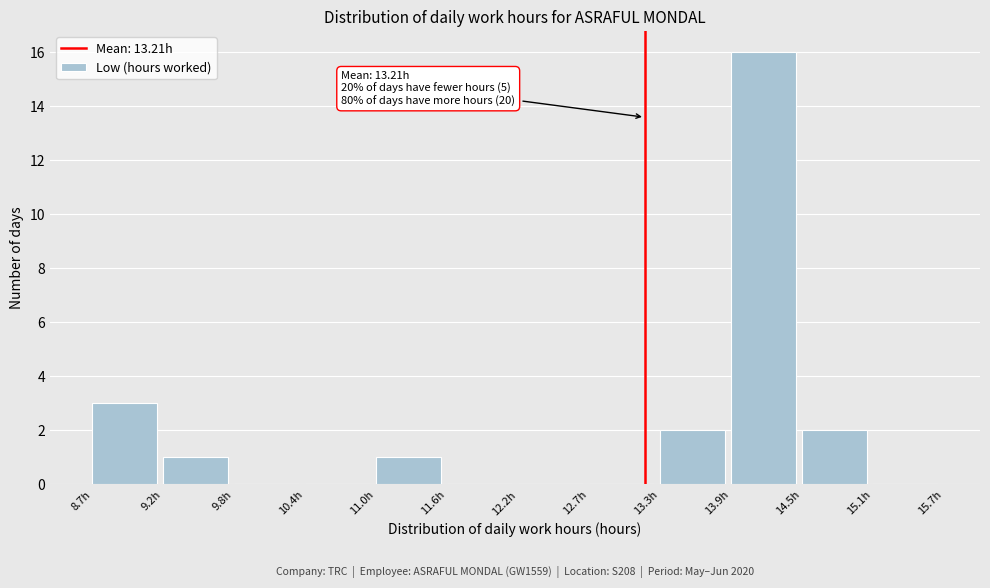

Over which range of the x-axis is the bar tallest?

13.9 to 14.5